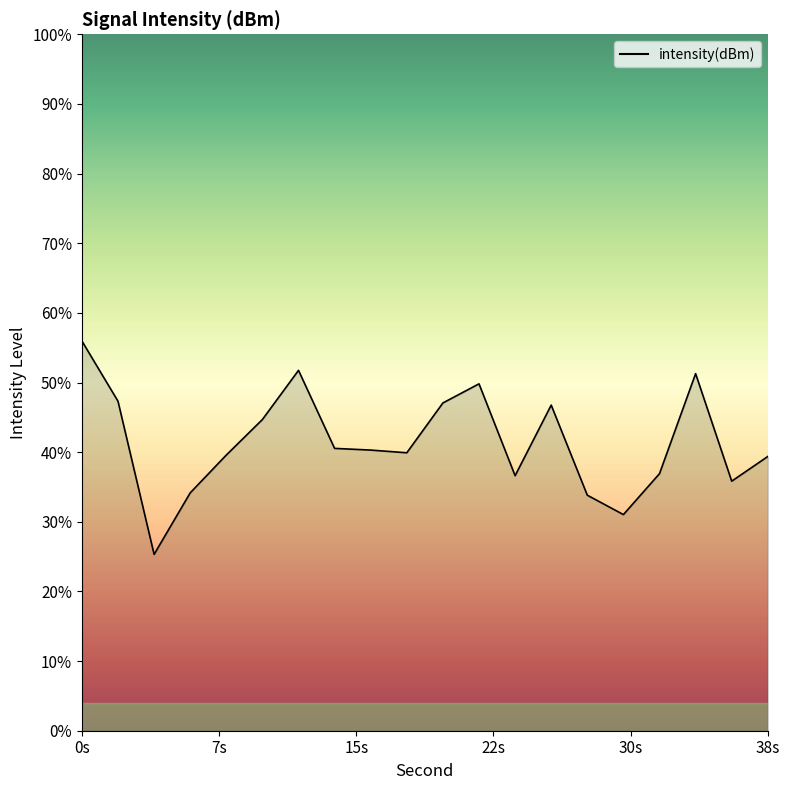

How many interior local peaks (higher than both neighbors) does the data have?

4